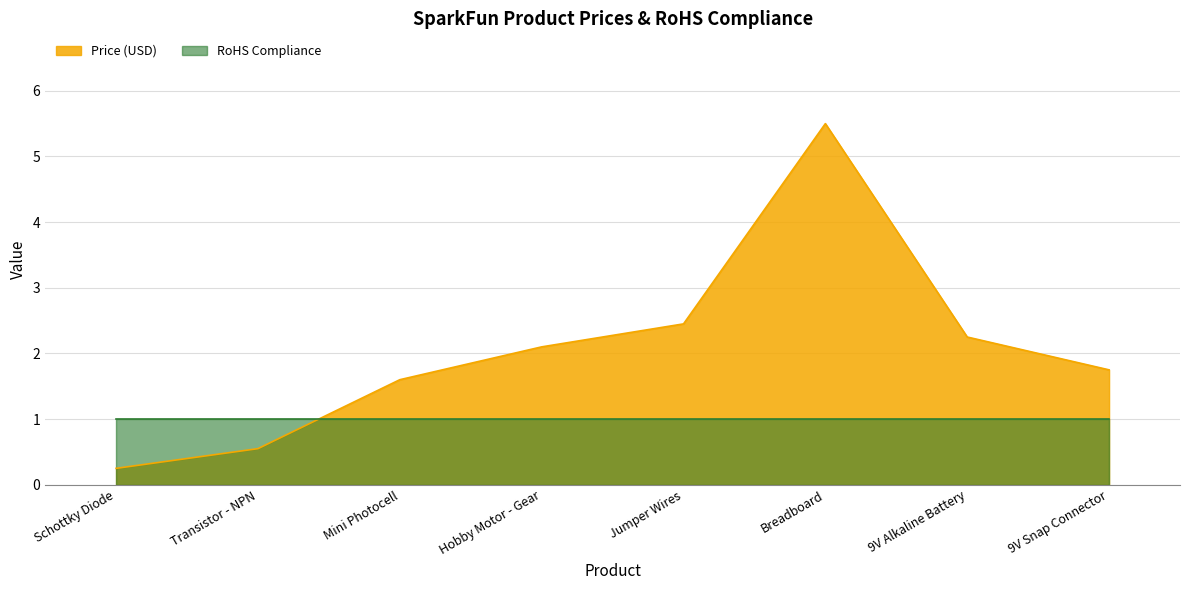

How many values are below 2?

4